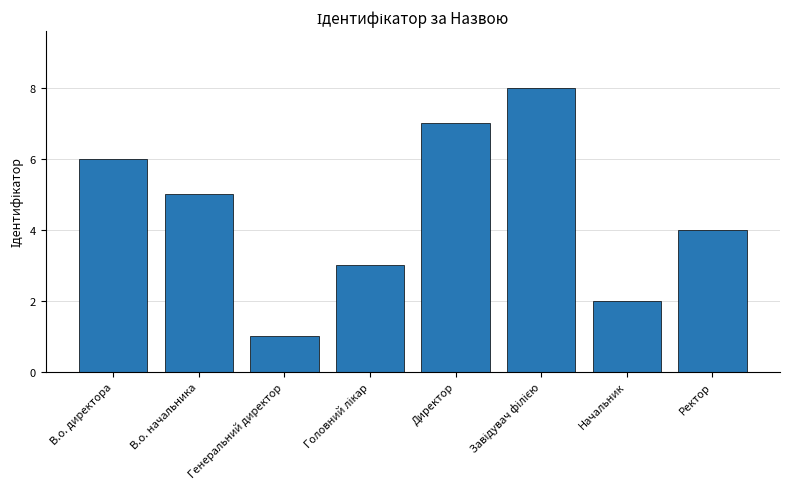

Is it true that the value at В.о. директора is 6?

True